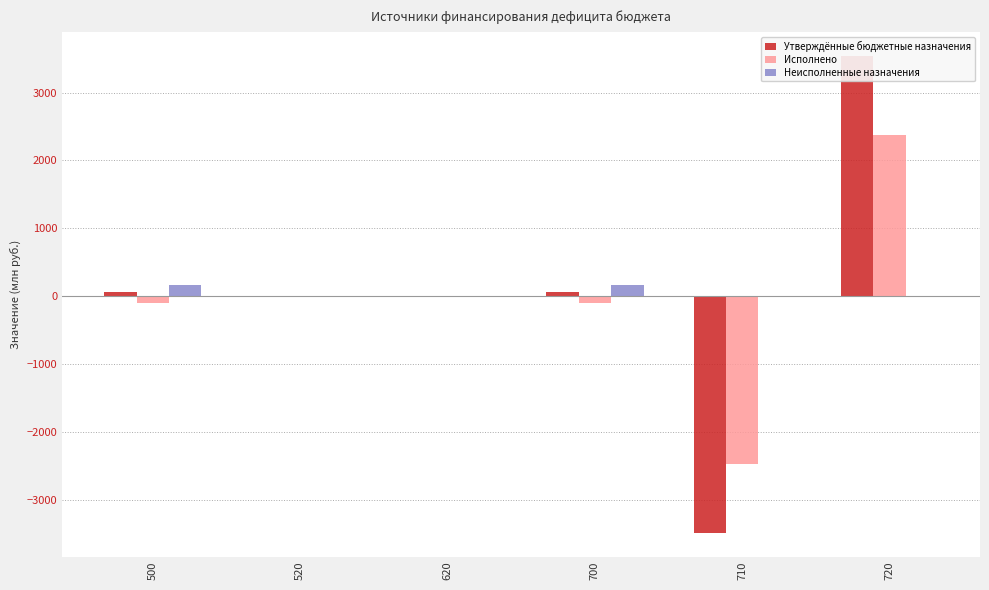

True or false: Неисполненные назначения has a value of 0.0 at 520.

True